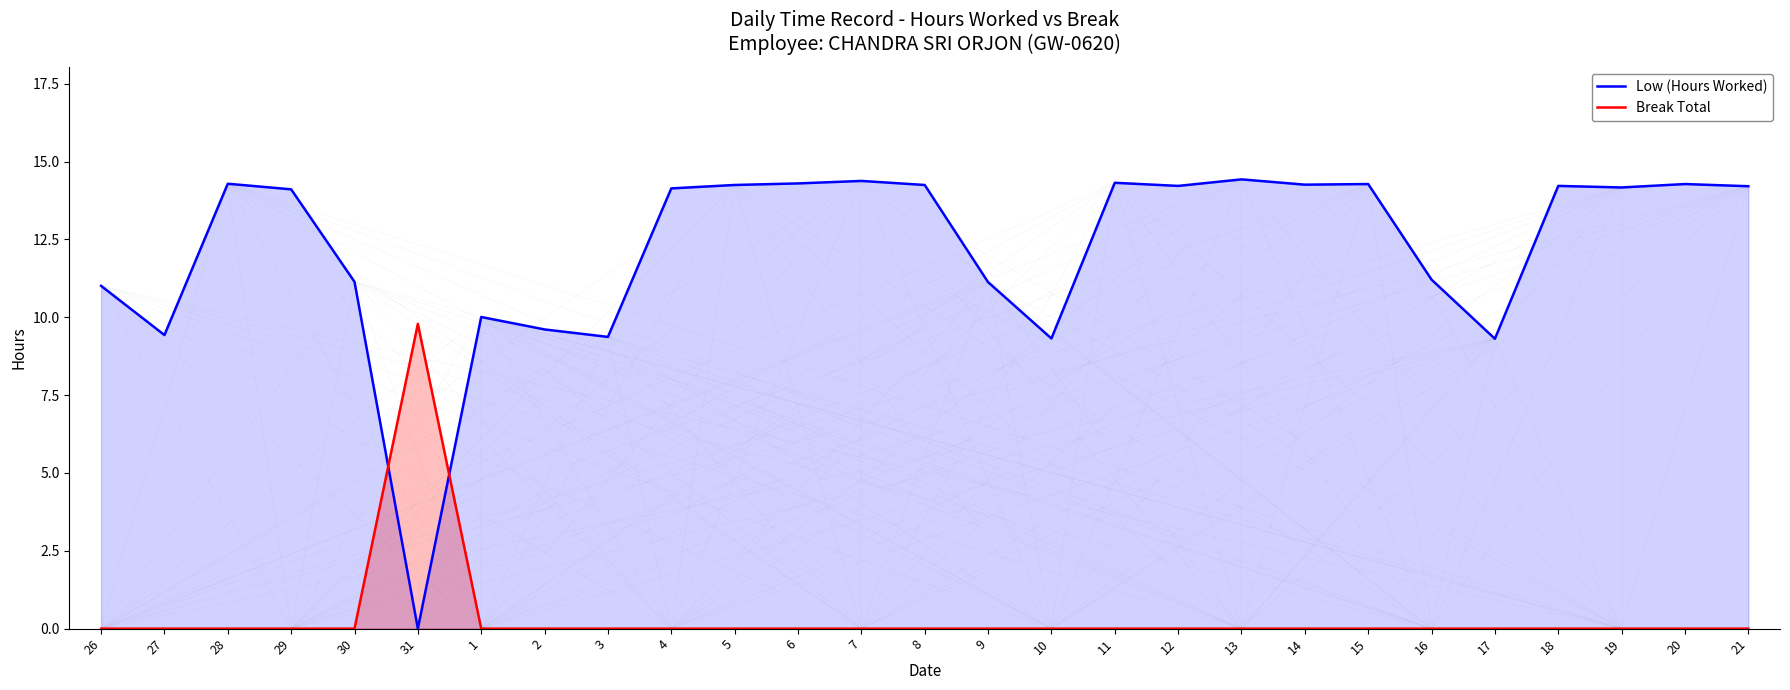

Rank the categories by Break Total value from highest to lowest.

31, 26, 27, 28, 29, 30, 1, 2, 3, 4, 5, 6, 7, 8, 9, 10, 11, 12, 13, 14, 15, 16, 17, 18, 19, 20, 21